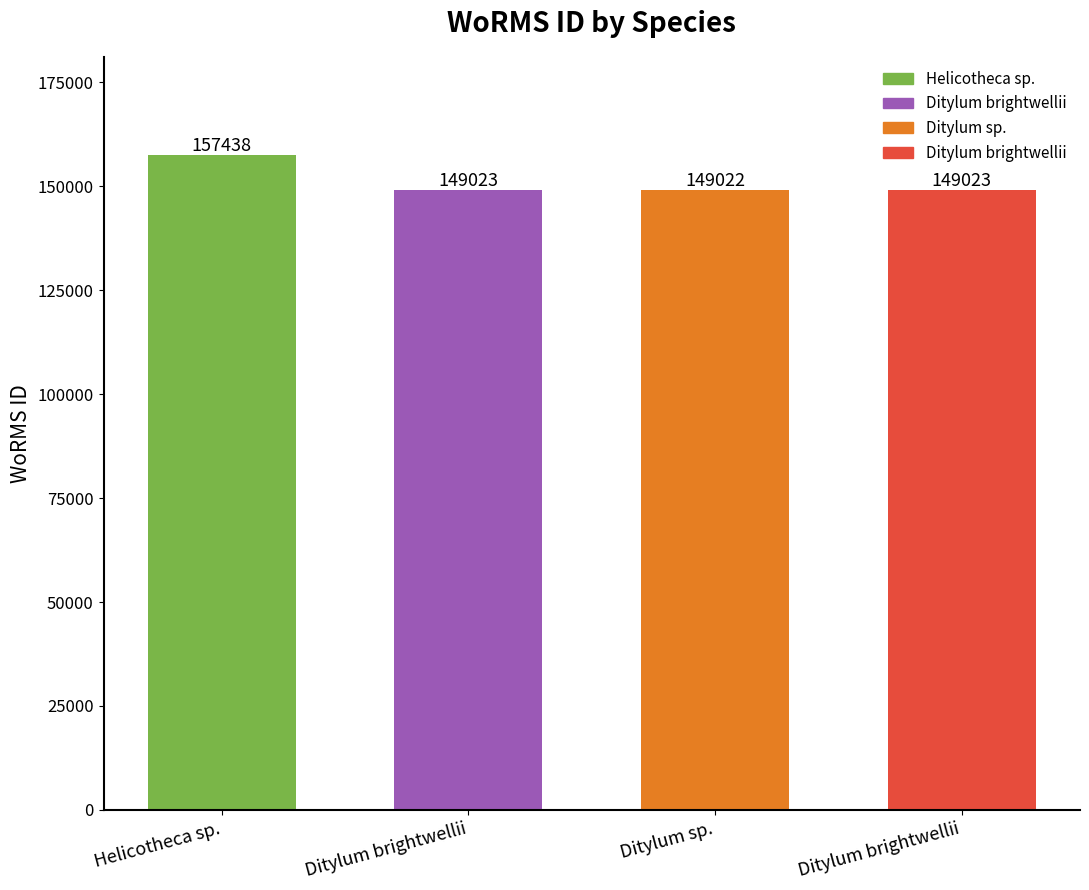

How many values are below 149023?

1